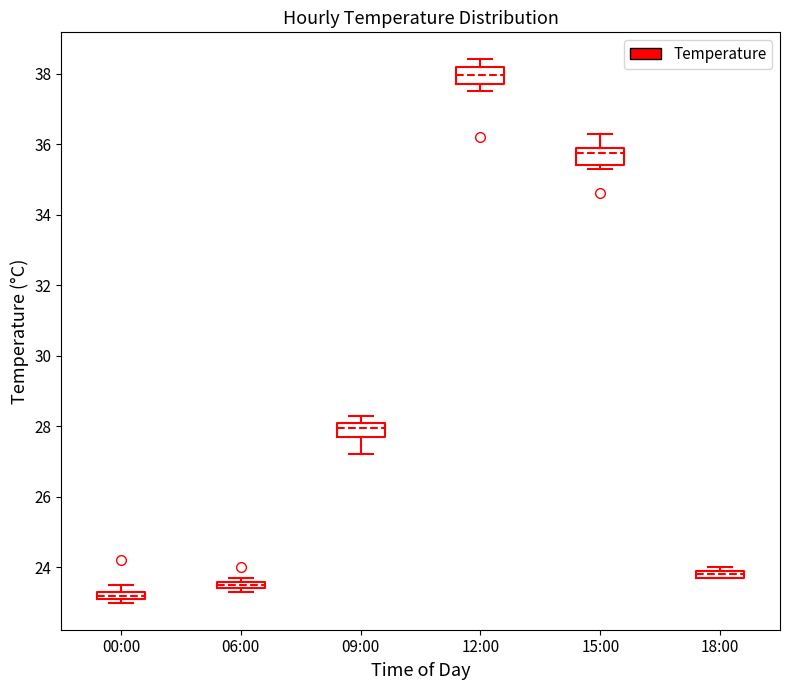

Where is the upper edge of the box for 09:00 on the y-axis? The values are not printed on the chart, so give them approximately, as read against the axis.

28.2